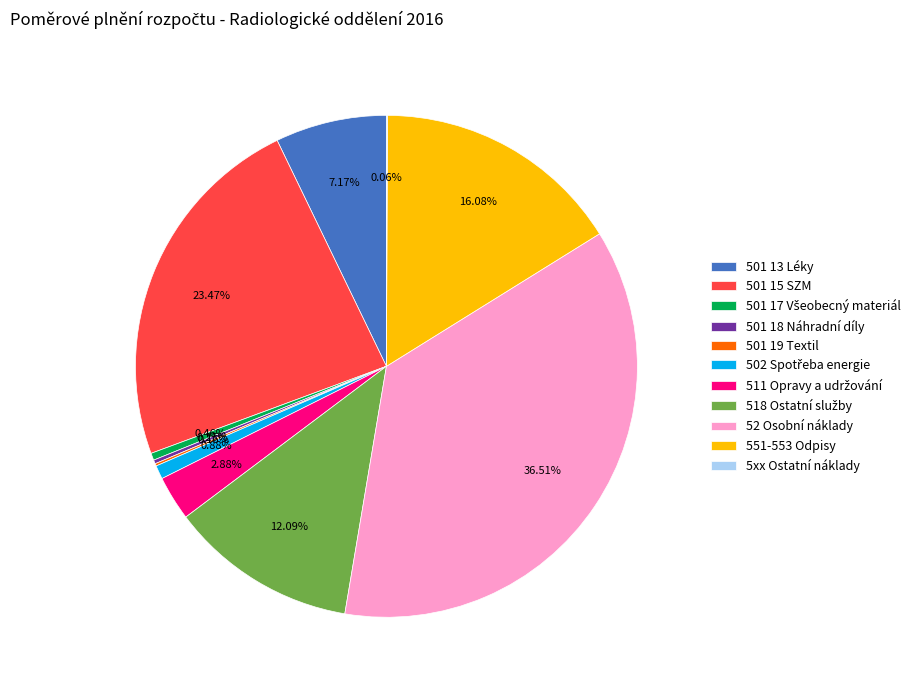

To the nearest percent, what is the difference between the 501 13 Léky and 501 15 SZM slice percentages?

16%